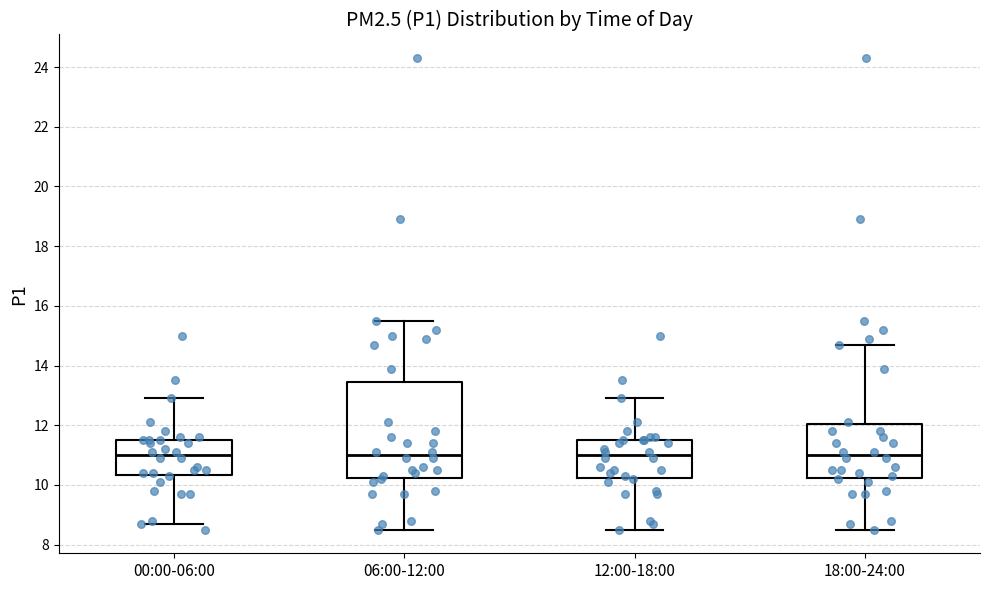

Which box is the tallest, from its lower edge to its upper edge?

06:00-12:00